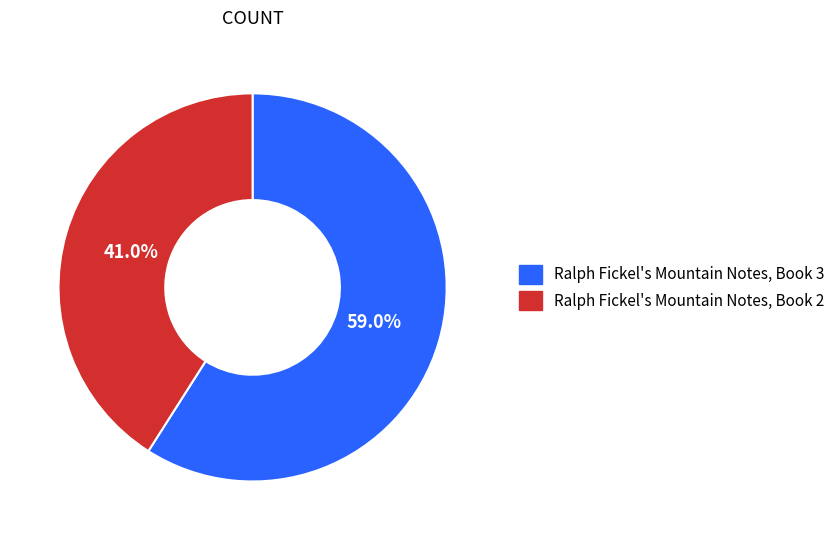

Between Ralph Fickel's Mountain Notes, Book 3 and Ralph Fickel's Mountain Notes, Book 2, which is larger?

Ralph Fickel's Mountain Notes, Book 3